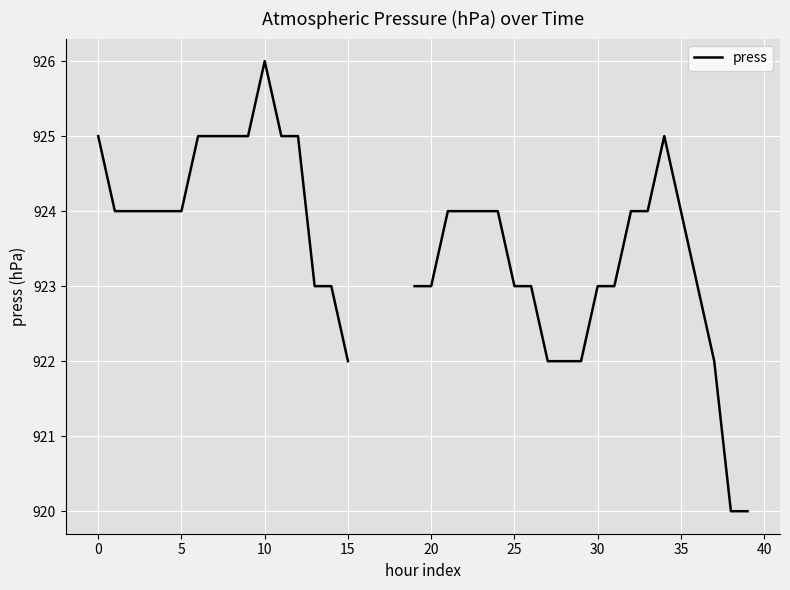

Read the value at 12.

925.0